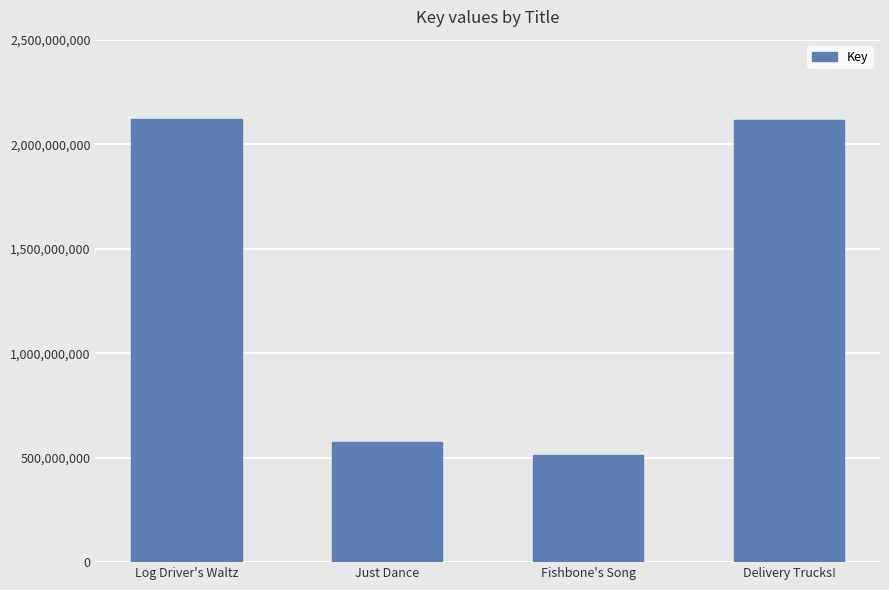

Between Fishbone's Song and Delivery Trucks!, which is larger?

Delivery Trucks!